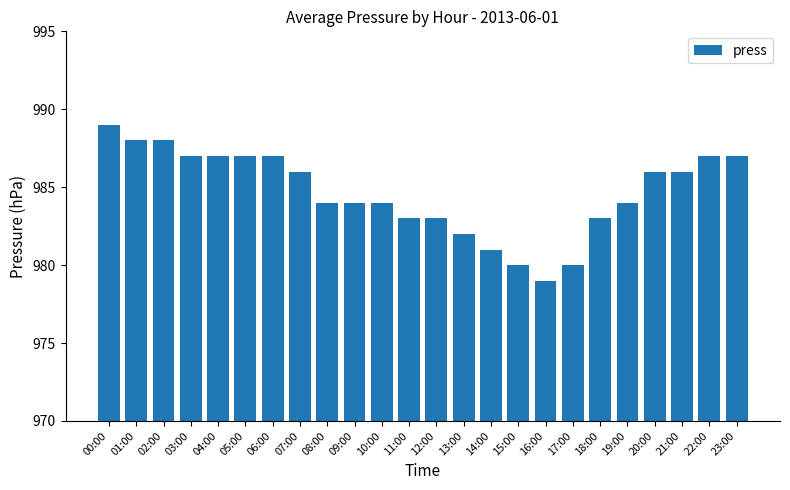

How many values are between 983 and 987?

16